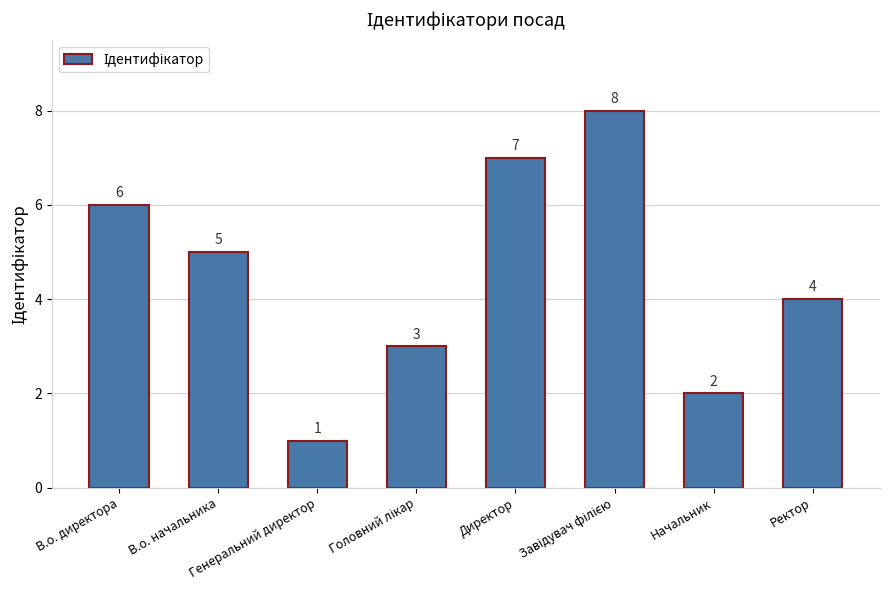

What is the smallest value displayed?

1